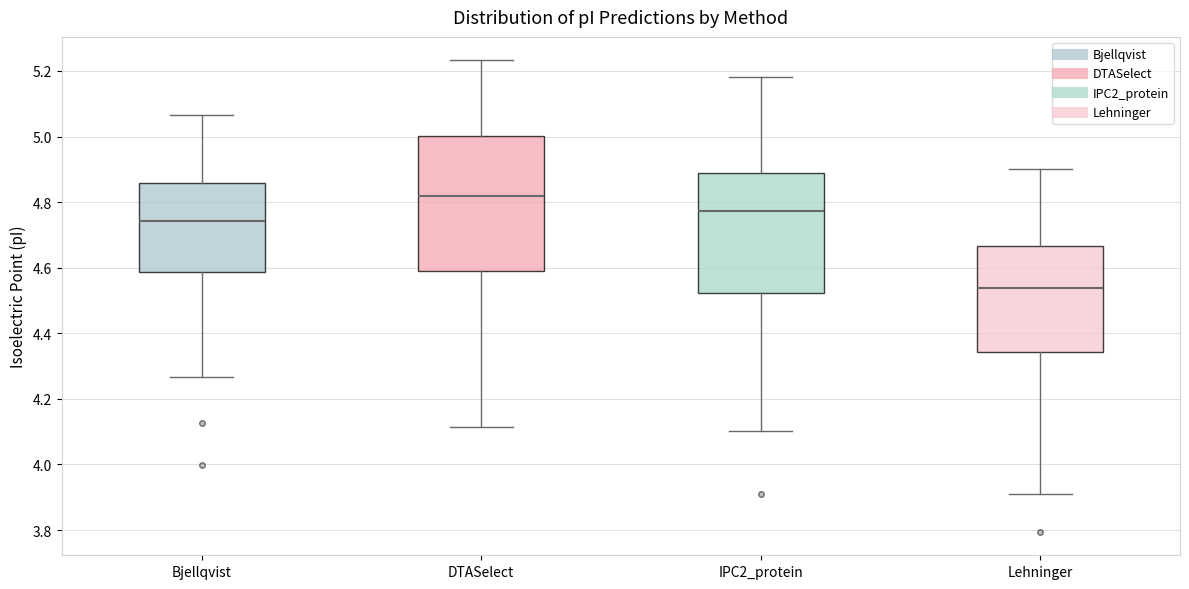

Reading left to right, read every box against the y-axis: the position of its median line, the range the box covers, and the ends of its whiskers. The values are not printed on the chart, so give them approximately, as read against the axis.

Bjellqvist: median 4.74, box 4.58 to 4.86, whiskers 4.26 to 5.06
DTASelect: median 4.82, box 4.58 to 5.00, whiskers 4.12 to 5.24
IPC2_protein: median 4.78, box 4.52 to 4.88, whiskers 4.10 to 5.18
Lehninger: median 4.54, box 4.34 to 4.66, whiskers 3.92 to 4.90